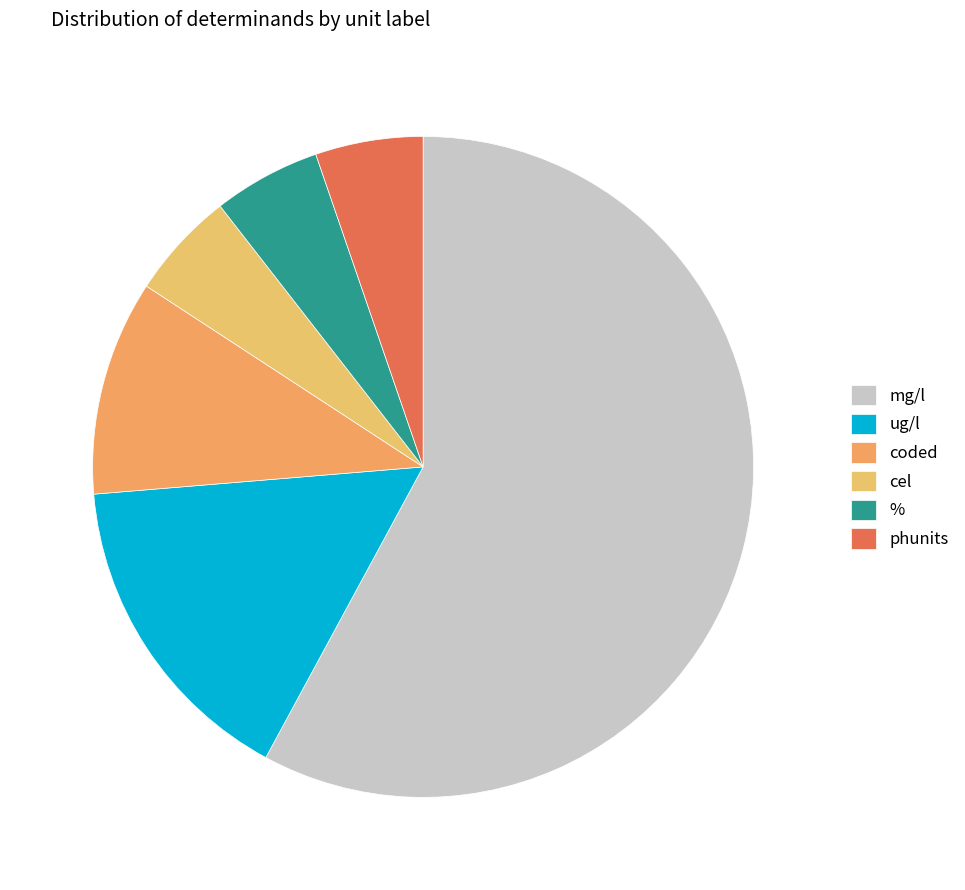

Which slice is the smallest?

cel